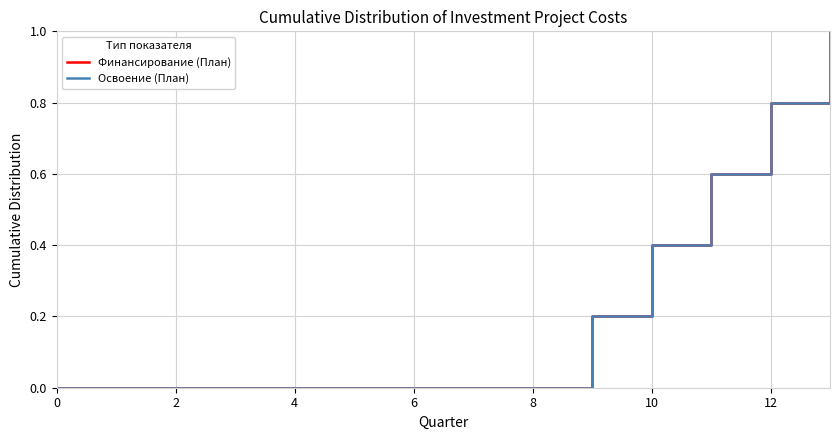

What is the difference between the second highest and minimum values in the Финансирование (План) series?

0.8